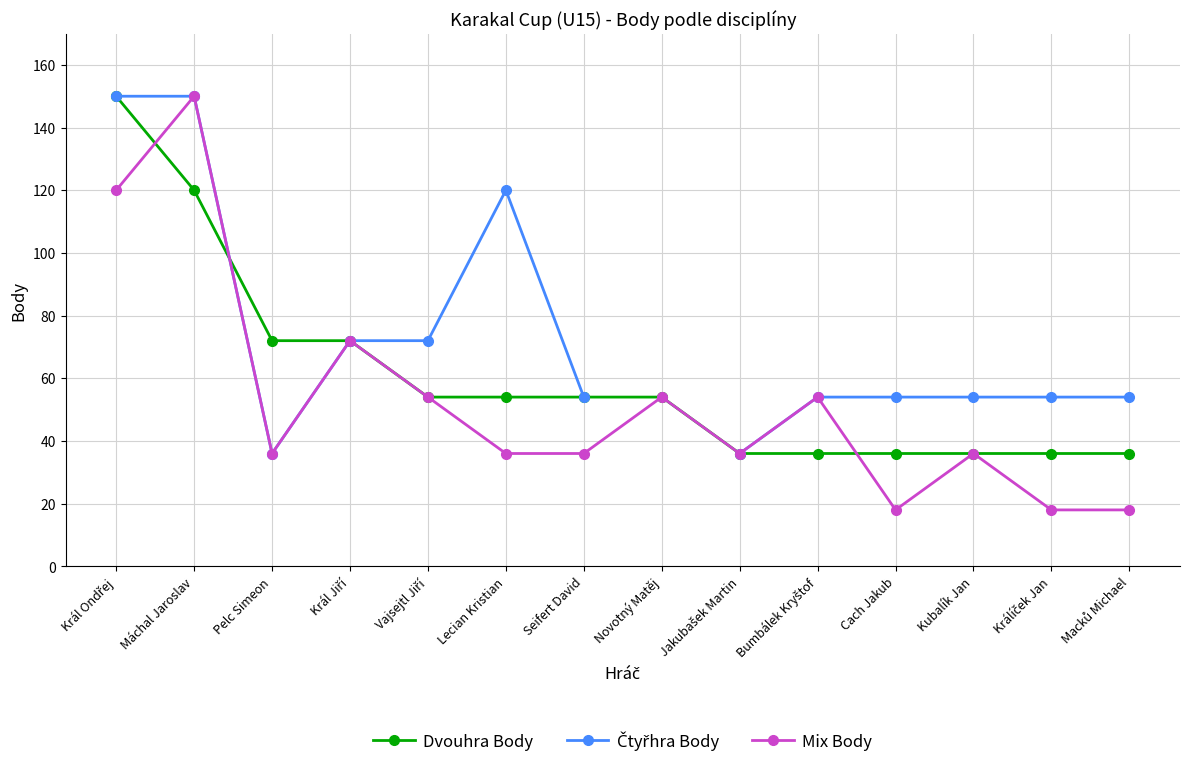

What is the value of the Mix Body point at the 6th from the left?

36